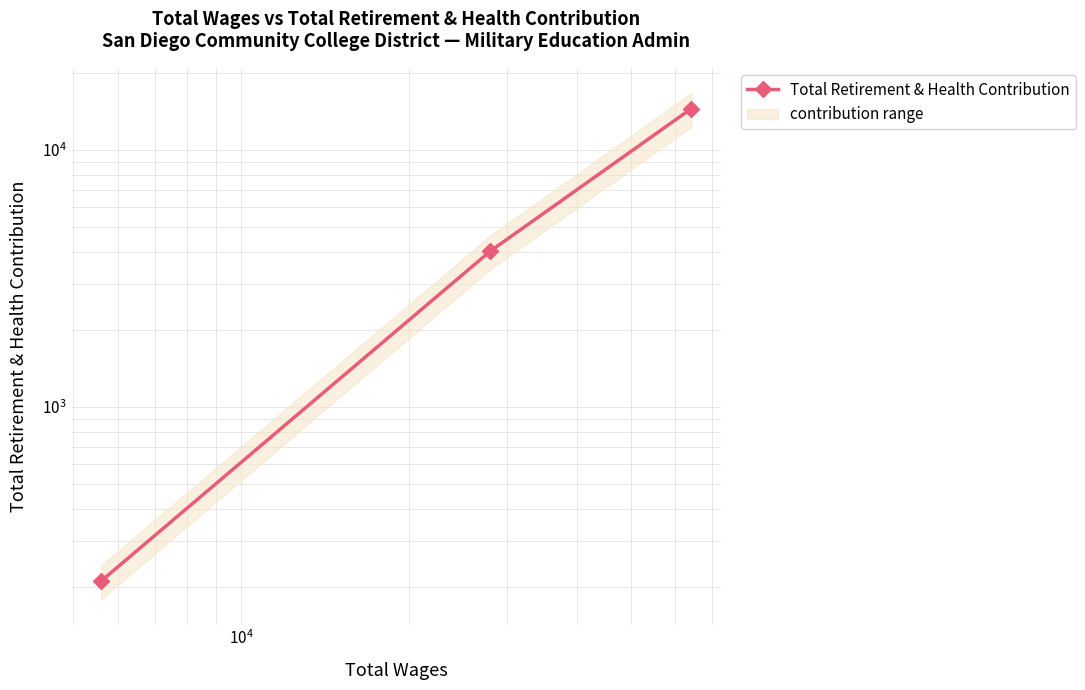

The chart shows a value of 133 at $\mathdefault{10^{4}}$. True or false?

False